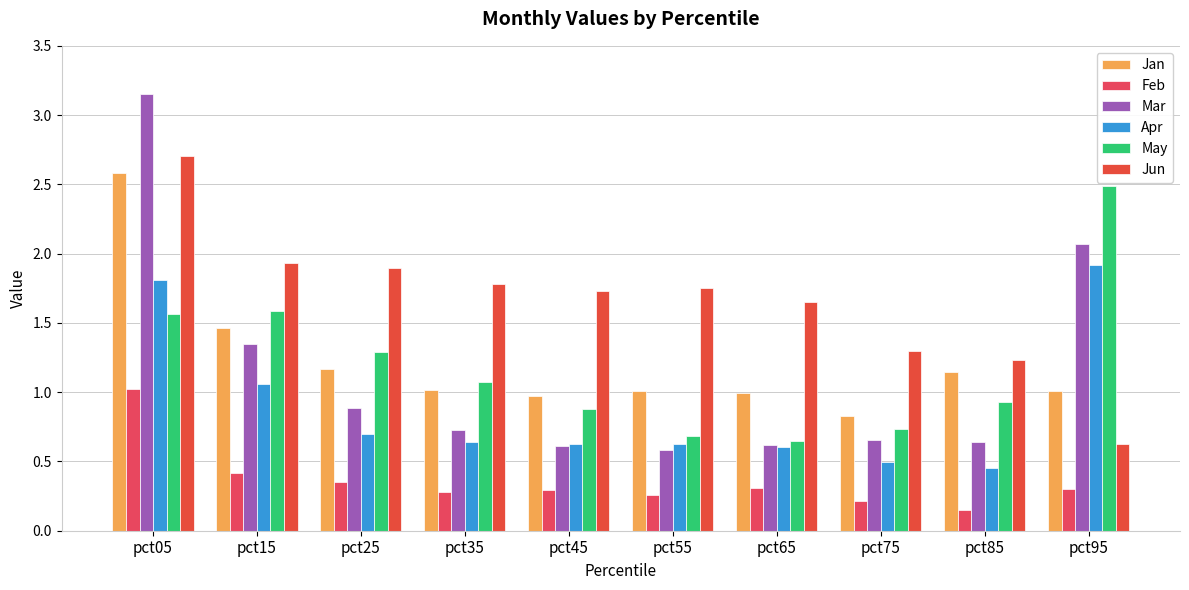

How many series are shown in this chart?

6